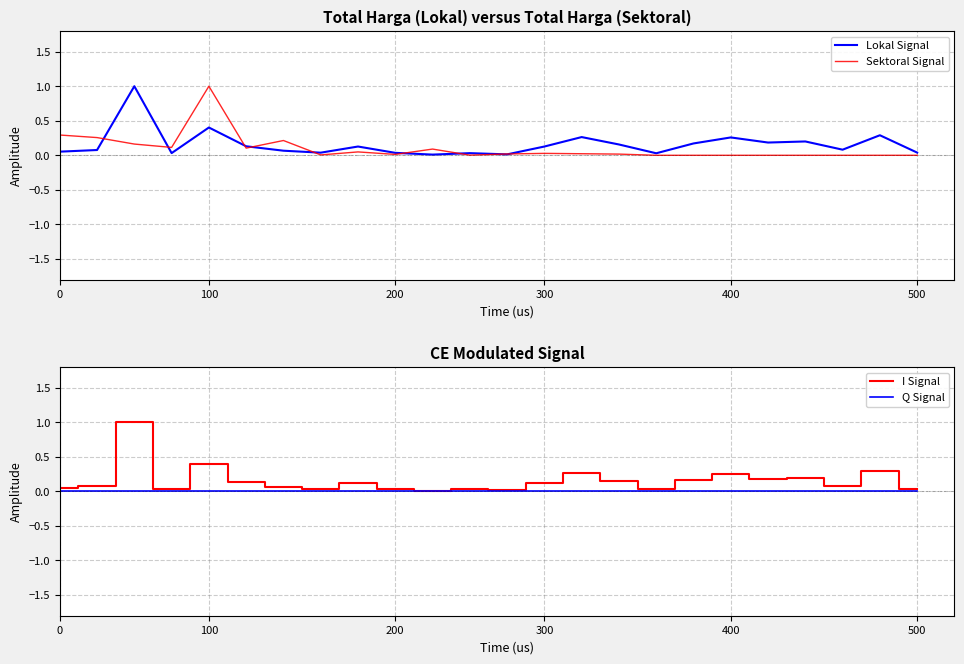

True or false: Sektoral Signal has a value of 0.0 at 11.

False